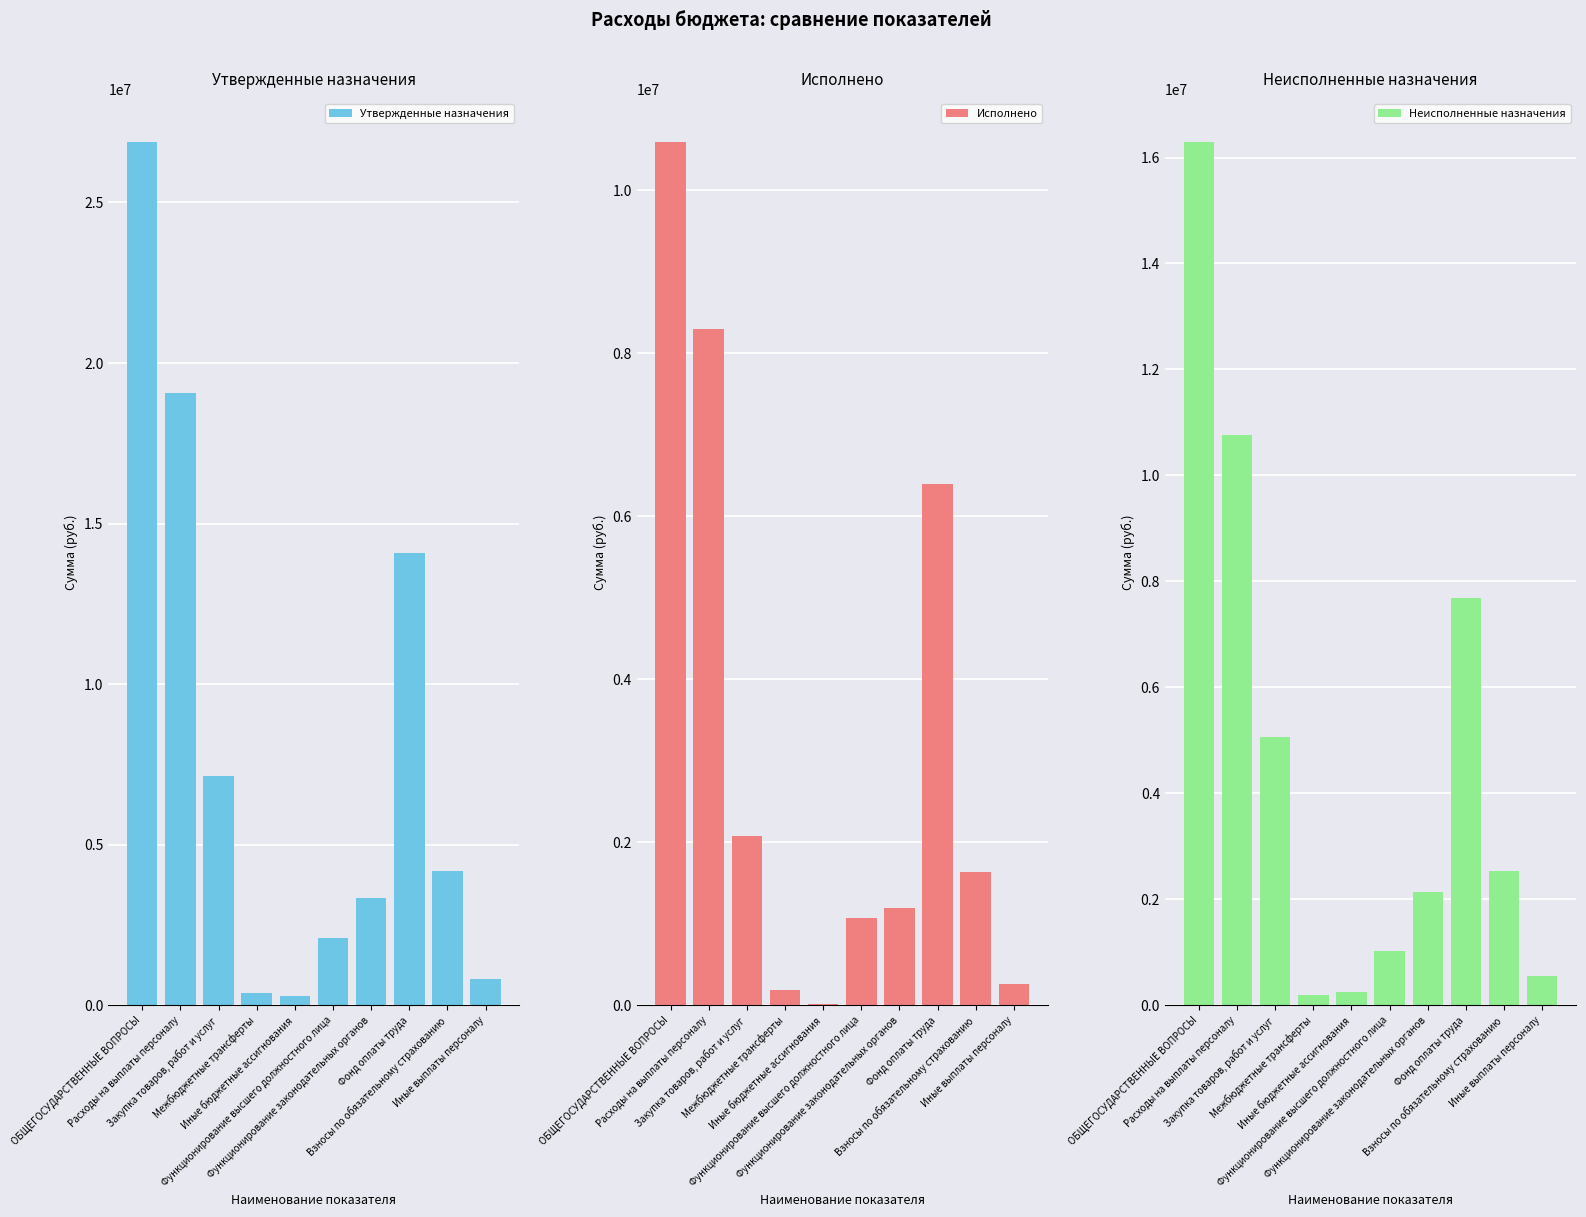

What is the total value across all series at Фонд оплаты труда?

28156520.0